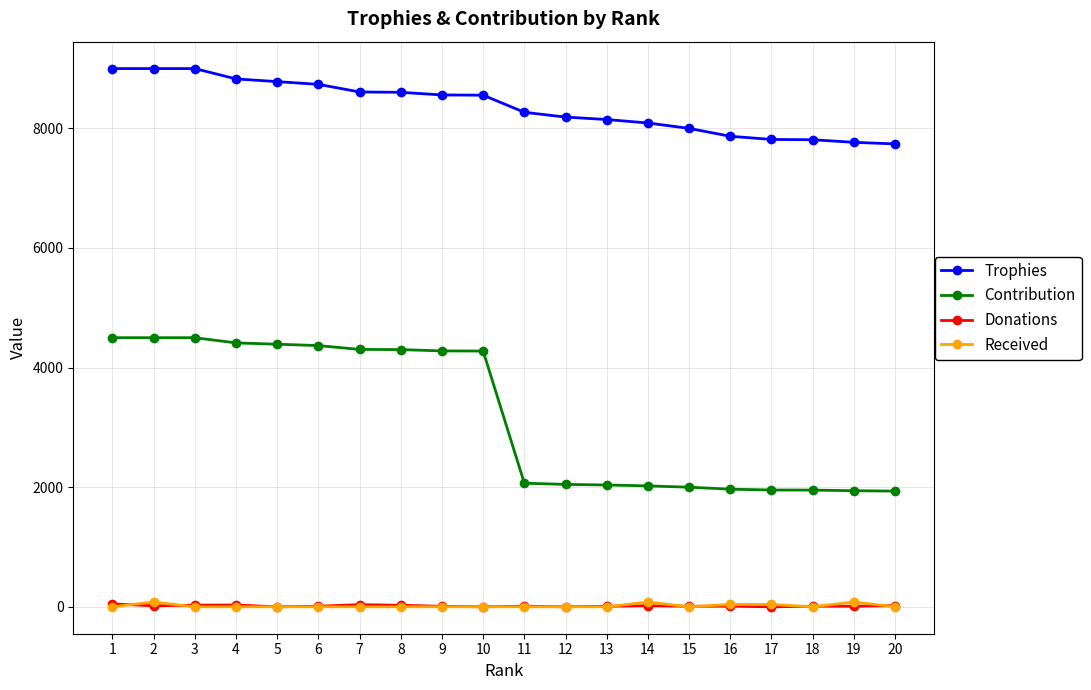

What is the difference between the Contribution values at 4 and 16?

2446